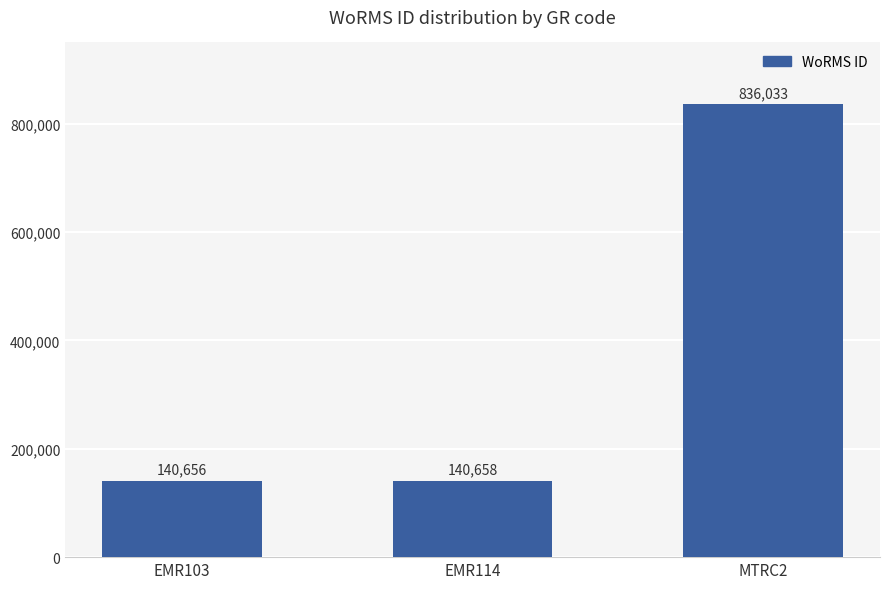

The chart shows a value of 1480062 at MTRC2. True or false?

False